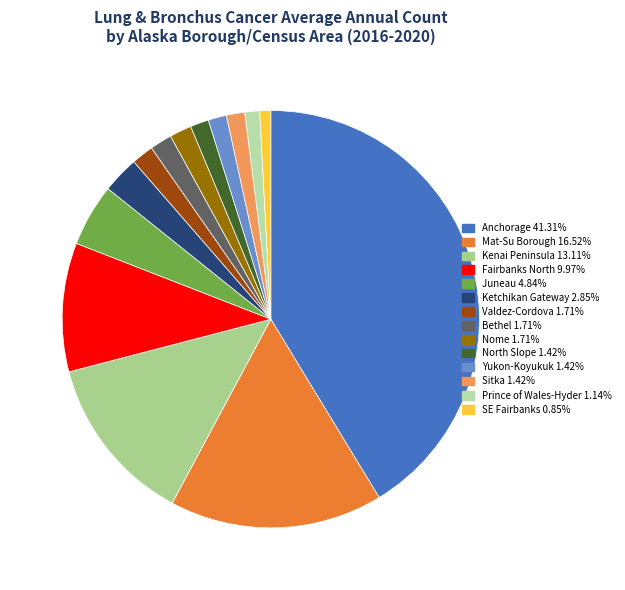

Is there a majority slice in this chart?

No